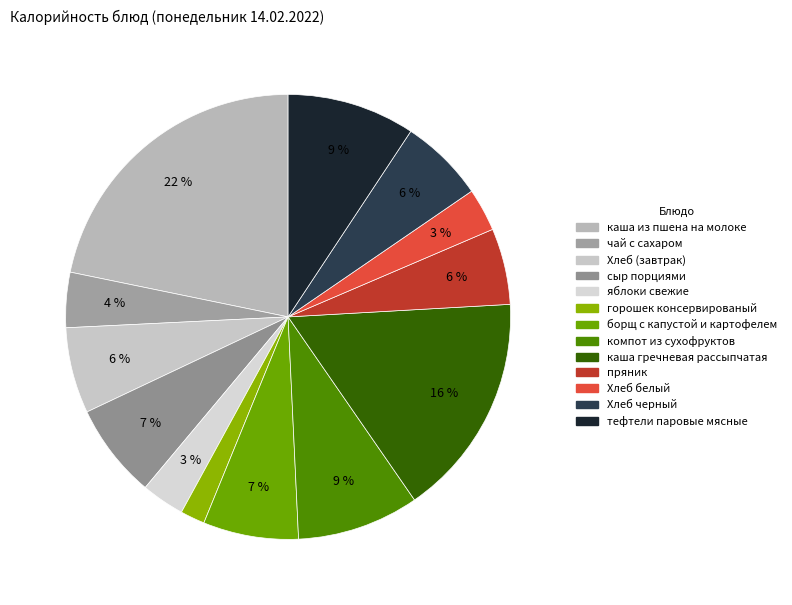

Count the number of slices in the pie.

13